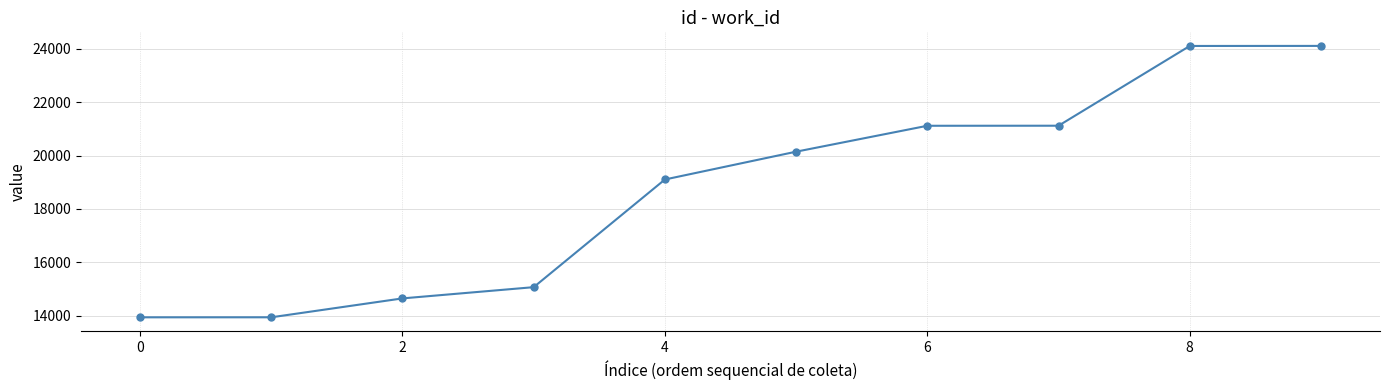

What is the value of the 5th point from the left?

19103